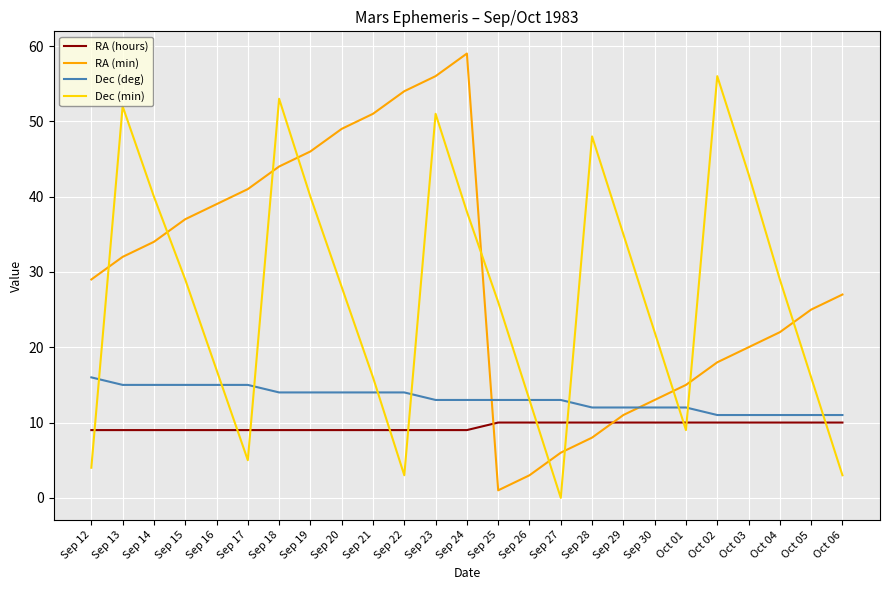

What position from the left is Oct 05?

24